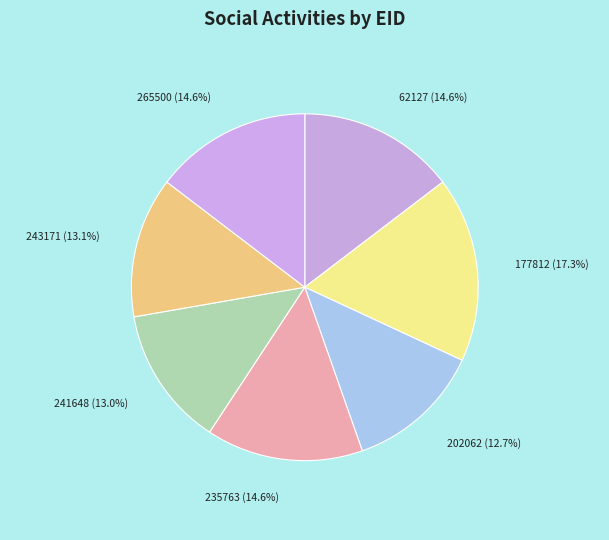

The 235763 slice represents 2% of the pie. True or false?

False